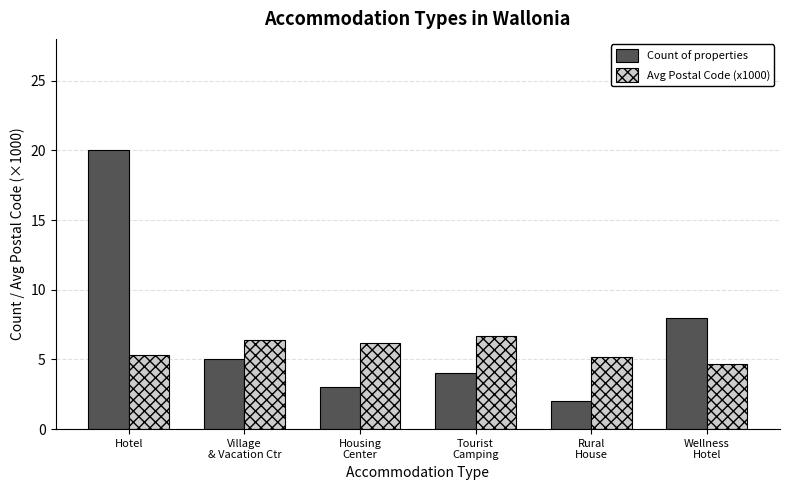

At which category is the sum across all series the highest?

Hotel